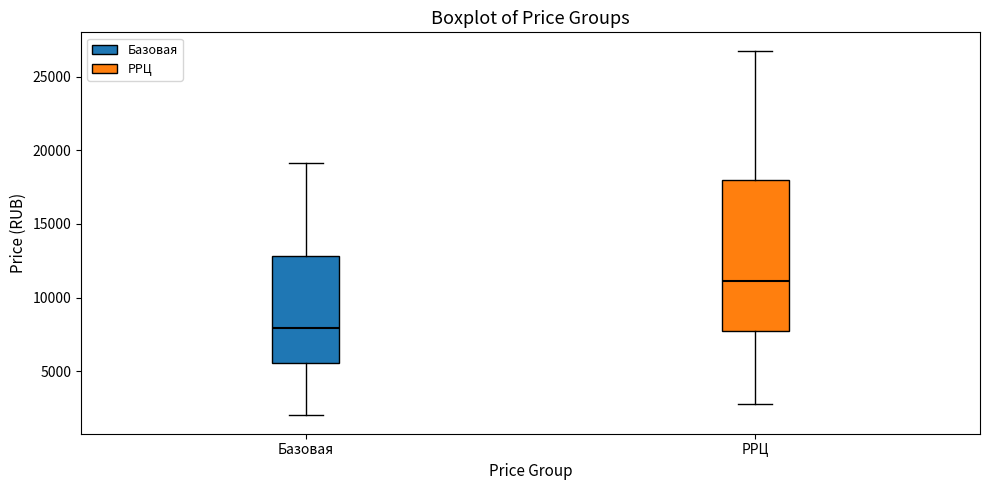

Reading left to right, read every box against the y-axis: the position of its median line, the range the box covers, and the ends of its whiskers. The values are not printed on the chart, so give them approximately, as read against the axis.

Базовая: median 8000, box 5500 to 13000, whiskers 2000 to 19000
РРЦ: median 11000, box 8000 to 18000, whiskers 3000 to 27000